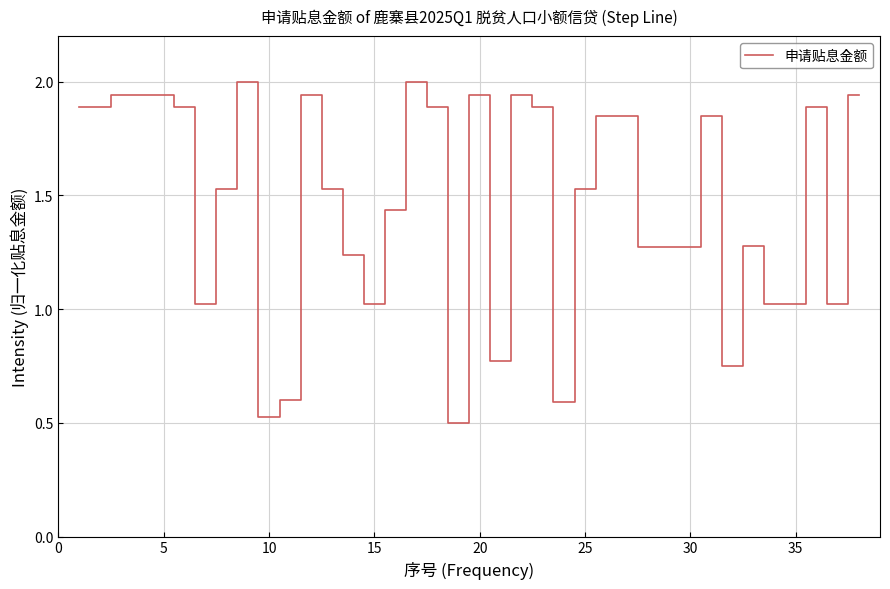

What is the greatest value displayed?

2.0